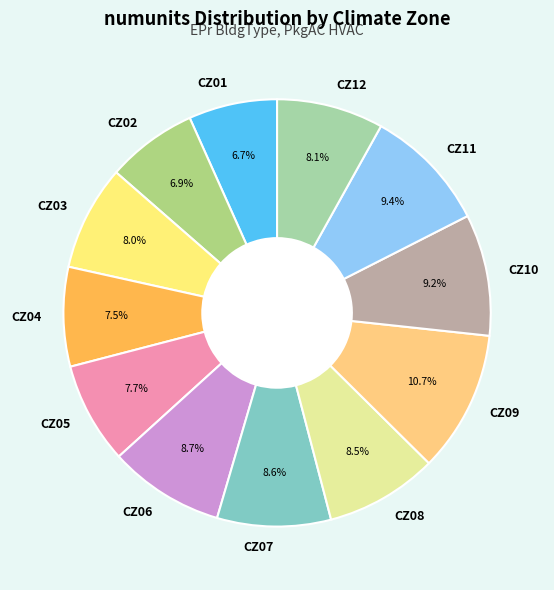

To the nearest percent, what is the average slice percentage?

8%